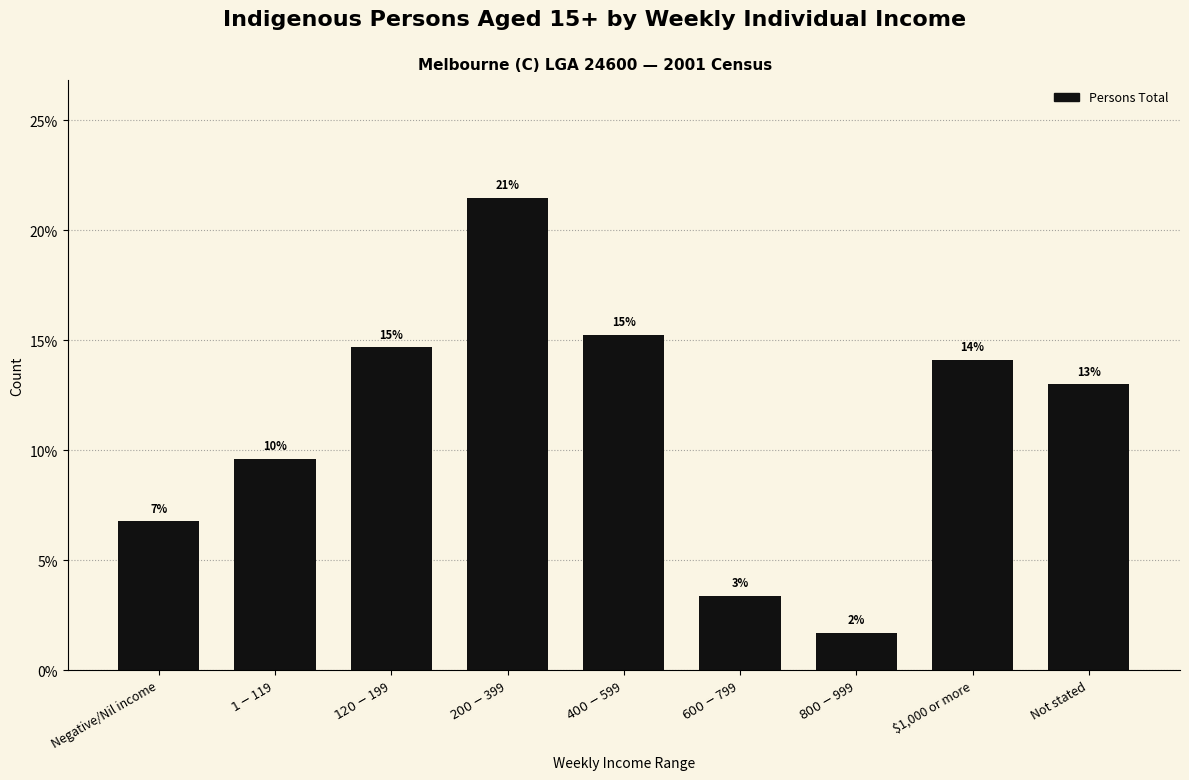

Are the bars horizontal?

No